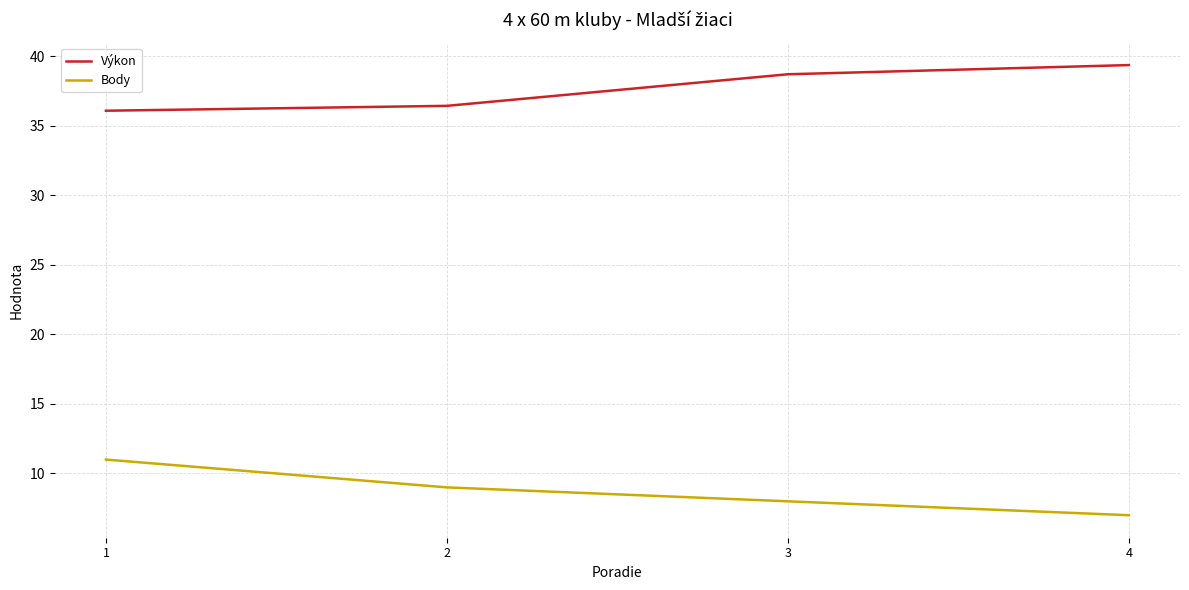

Rank the series by their maximum value, from highest to lowest.

Výkon, Body